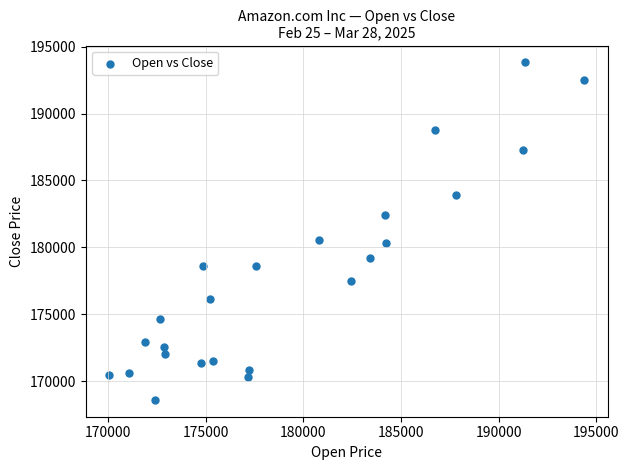

What is the range of Y values (max minus min)?

25206